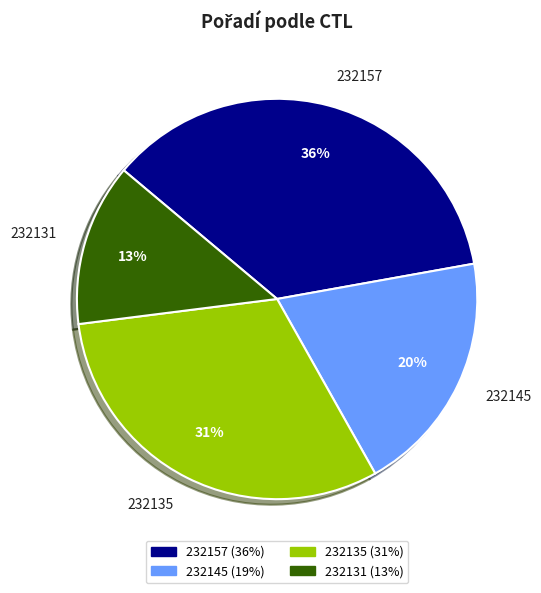

Between 232157 and 232135, which is larger?

232157